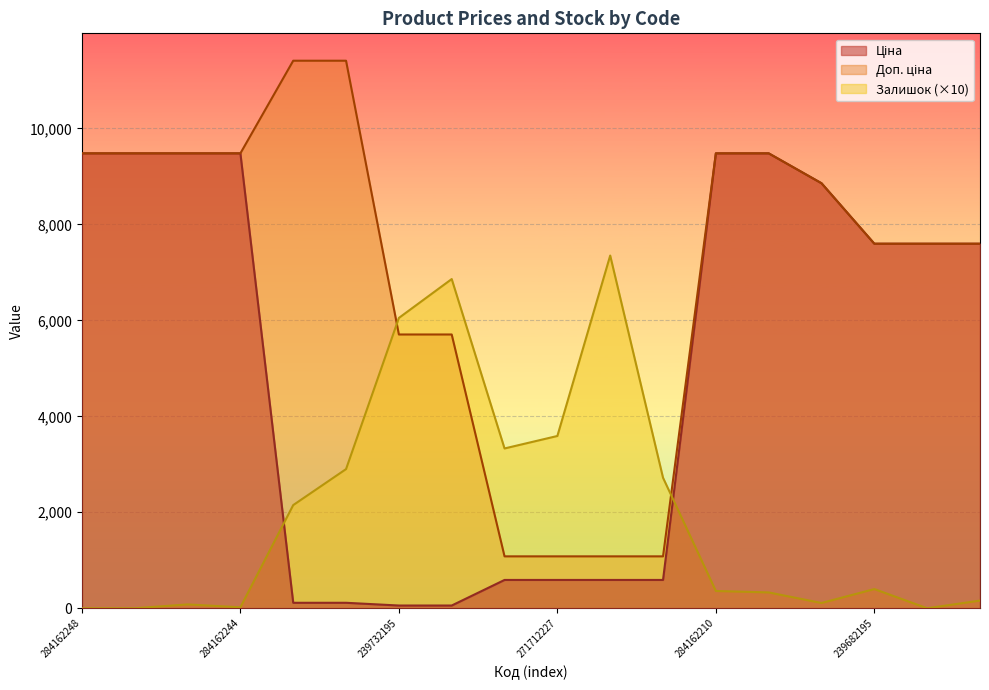

How many values in the Залишок series are below 400?

9